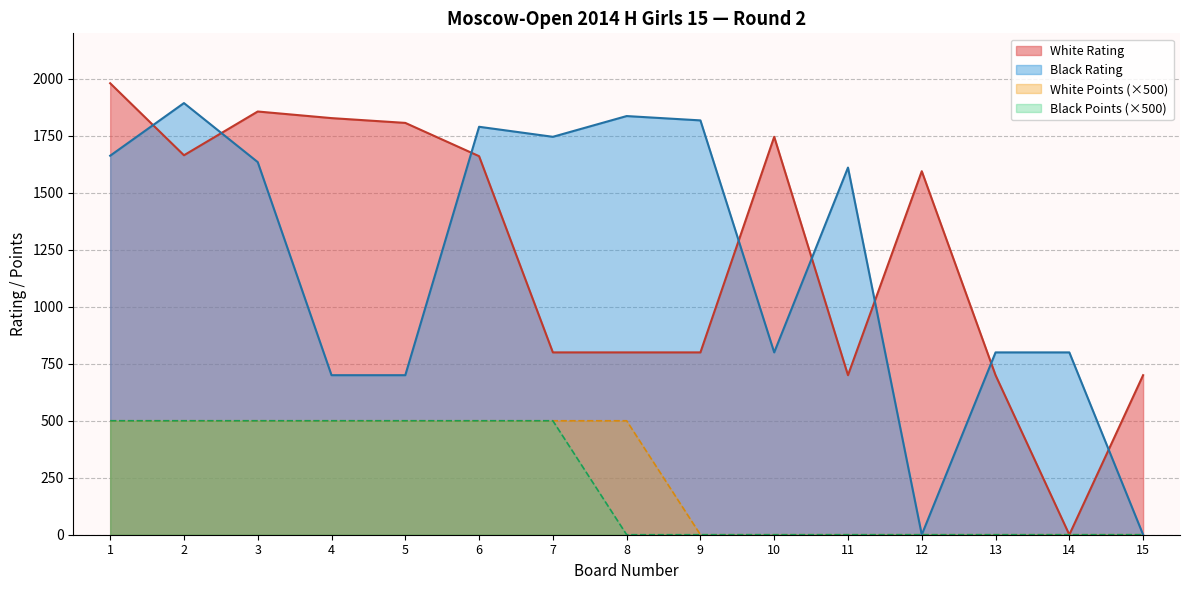

How many distinct data groups are displayed?

4